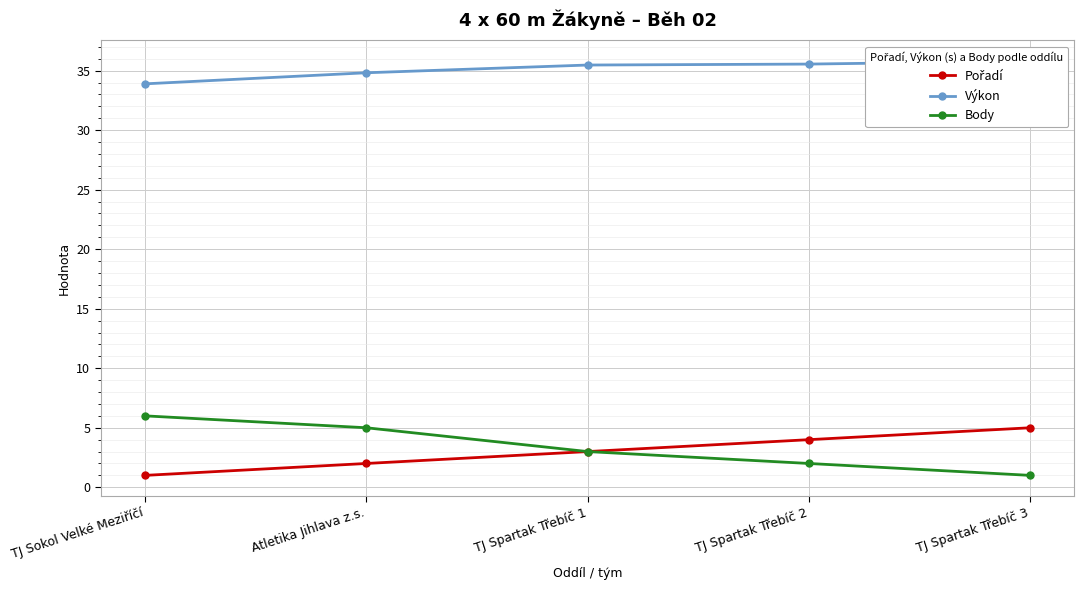

What are all the series names shown in the legend?

Pořadí, Výkon, Body